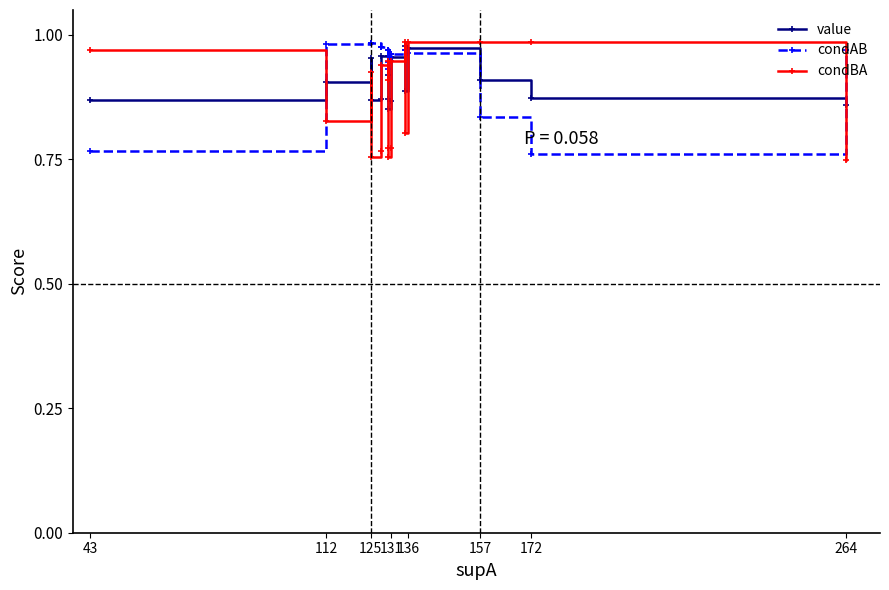

Is this an area chart (filled region under the line)?

No